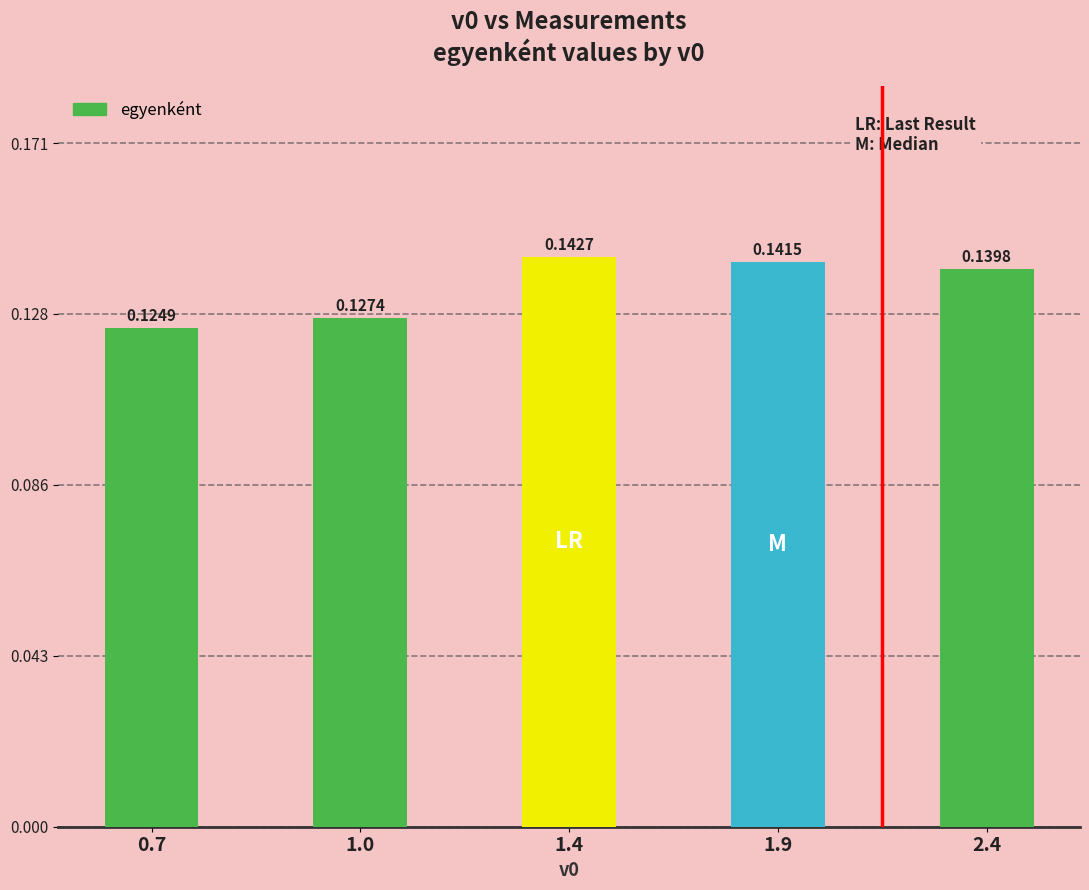

Rank the categories by value from lowest to highest.

0.7, 1.0, 2.4, 1.9, 1.4